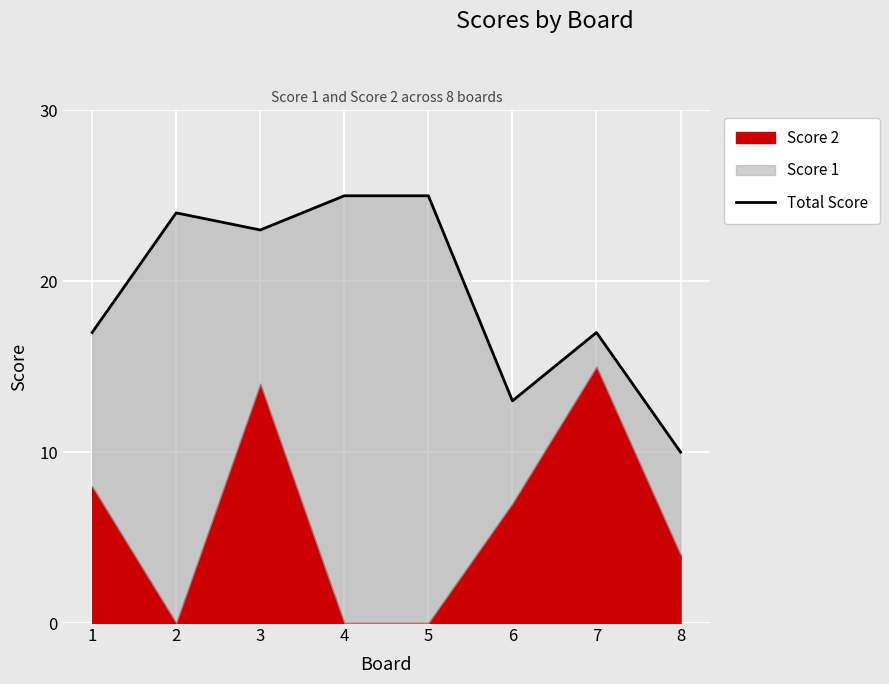

Rank the categories by value from lowest to highest.

8, 6, 1, 7, 3, 2, 4, 5